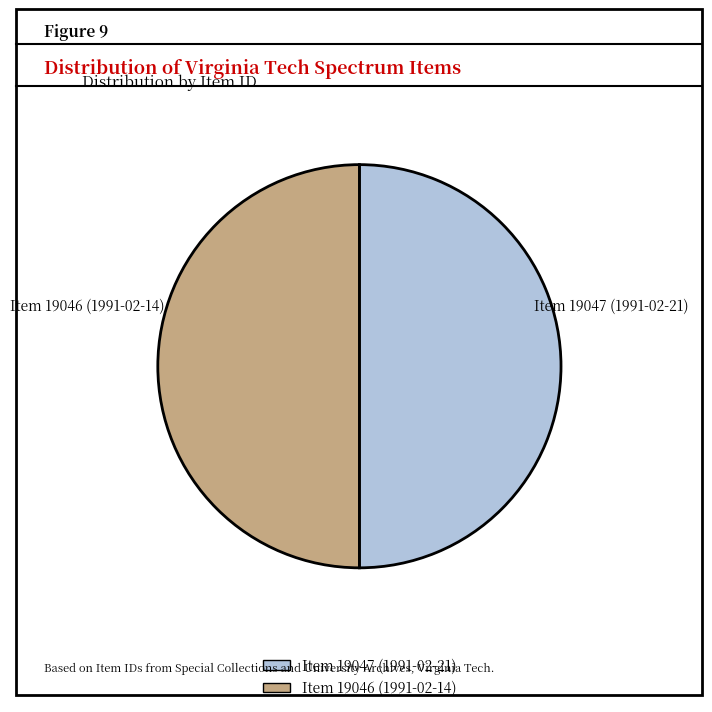

Count the number of slices in the pie.

2